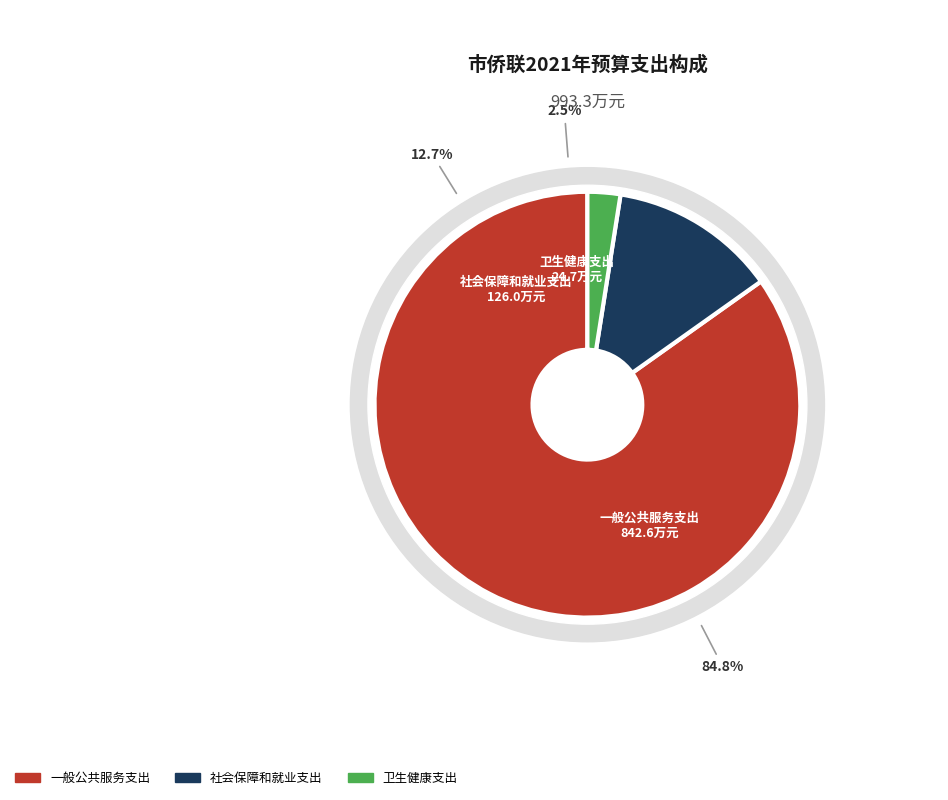

What percentage is the 社会保障和就业支出 slice, to the nearest percent?

13%